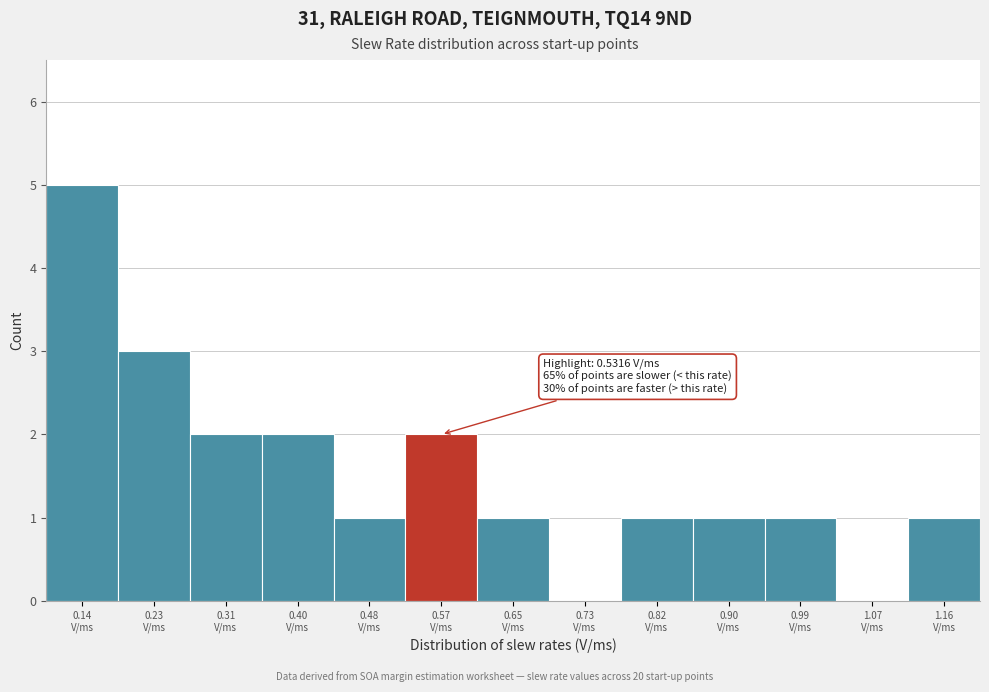

Which range on the x-axis has the tallest bar?

0.10 to 0.18